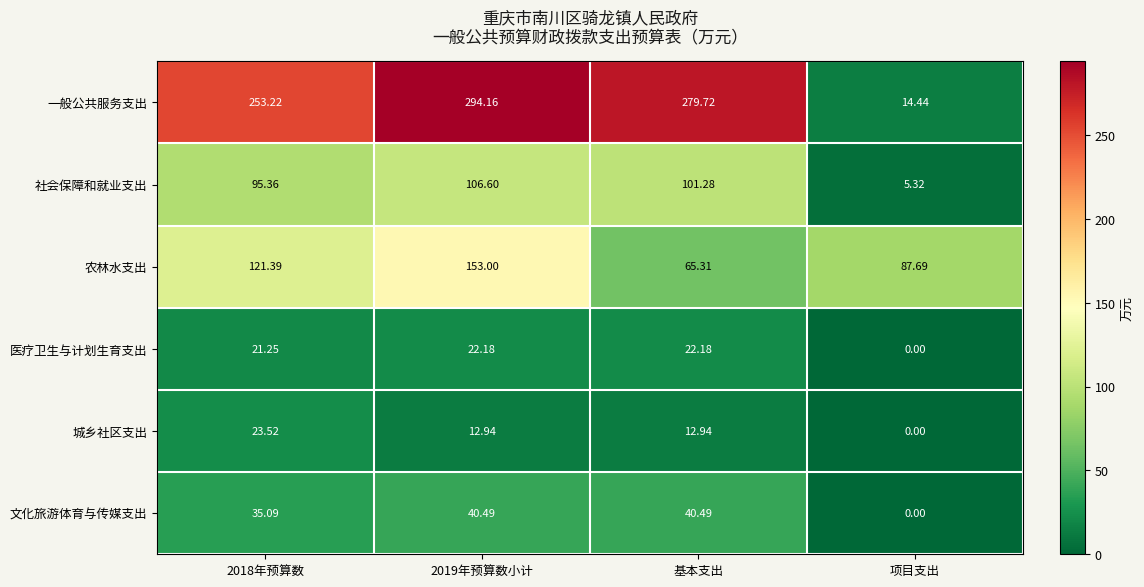

Is the value of 一般公共服务支出 at 2019年预算数小计 greater than the value of 文化旅游体育与传媒支出 at 2019年预算数小计?

Yes